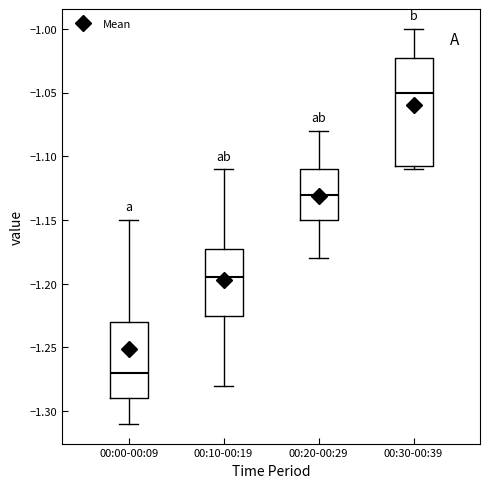

Where is the lower edge of the box for 00:00-00:09 on the y-axis? The values are not printed on the chart, so give them approximately, as read against the axis.

-1.290